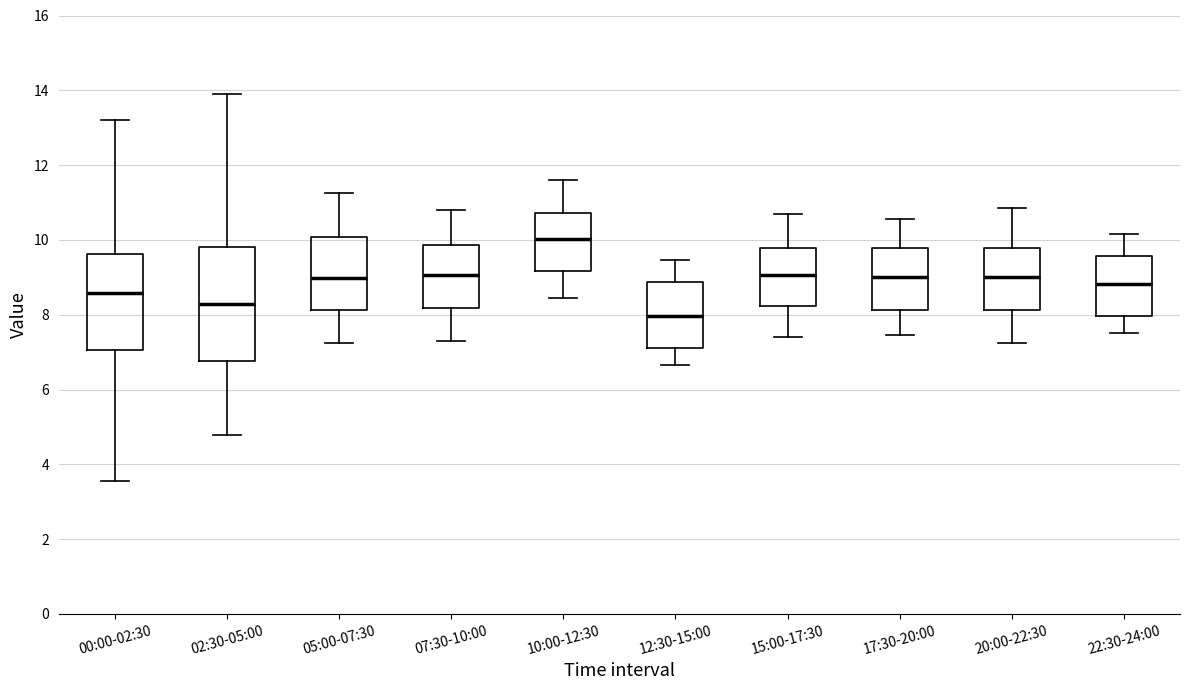

Reading left to right, read every box against the y-axis: the position of its median line, the range the box covers, and the ends of its whiskers. The values are not printed on the chart, so give them approximately, as read against the axis.

00:00-02:30: median 8.6, box 7.0 to 9.6, whiskers 3.6 to 13.2
02:30-05:00: median 8.2, box 6.8 to 9.8, whiskers 4.8 to 14.0
05:00-07:30: median 9.0, box 8.2 to 10.0, whiskers 7.2 to 11.2
07:30-10:00: median 9.0, box 8.2 to 9.8, whiskers 7.4 to 10.8
10:00-12:30: median 10.0, box 9.2 to 10.8, whiskers 8.4 to 11.6
12:30-15:00: median 8.0, box 7.2 to 8.8, whiskers 6.6 to 9.4
15:00-17:30: median 9.0, box 8.2 to 9.8, whiskers 7.4 to 10.8
17:30-20:00: median 9.0, box 8.2 to 9.8, whiskers 7.4 to 10.6
20:00-22:30: median 9.0, box 8.2 to 9.8, whiskers 7.2 to 10.8
22:30-24:00: median 8.8, box 8.0 to 9.6, whiskers 7.6 to 10.2